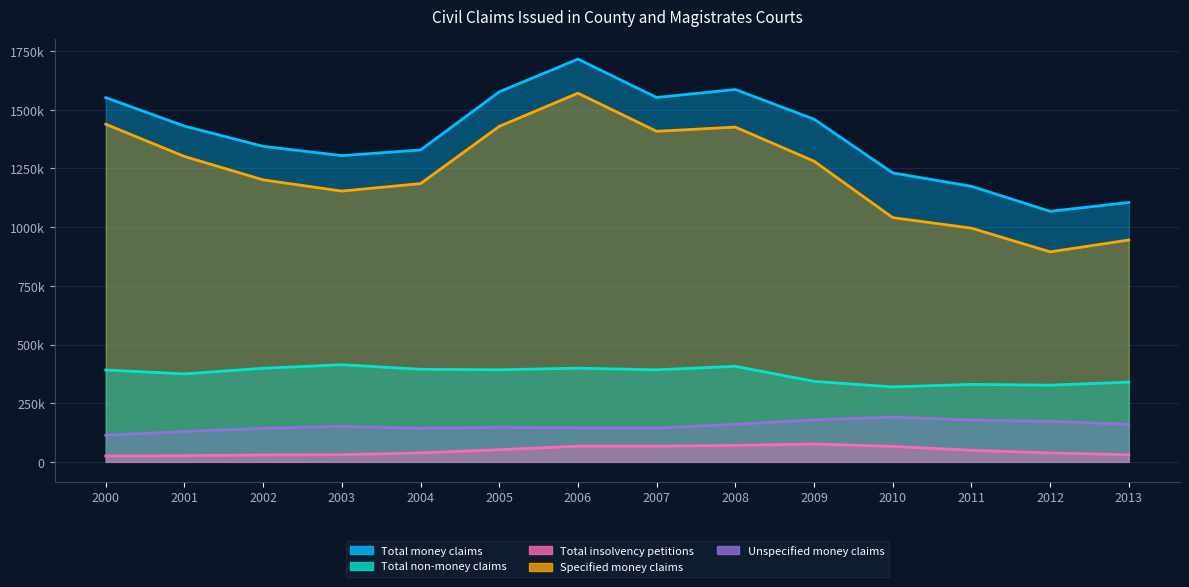

How many categories are shown in the chart?

14